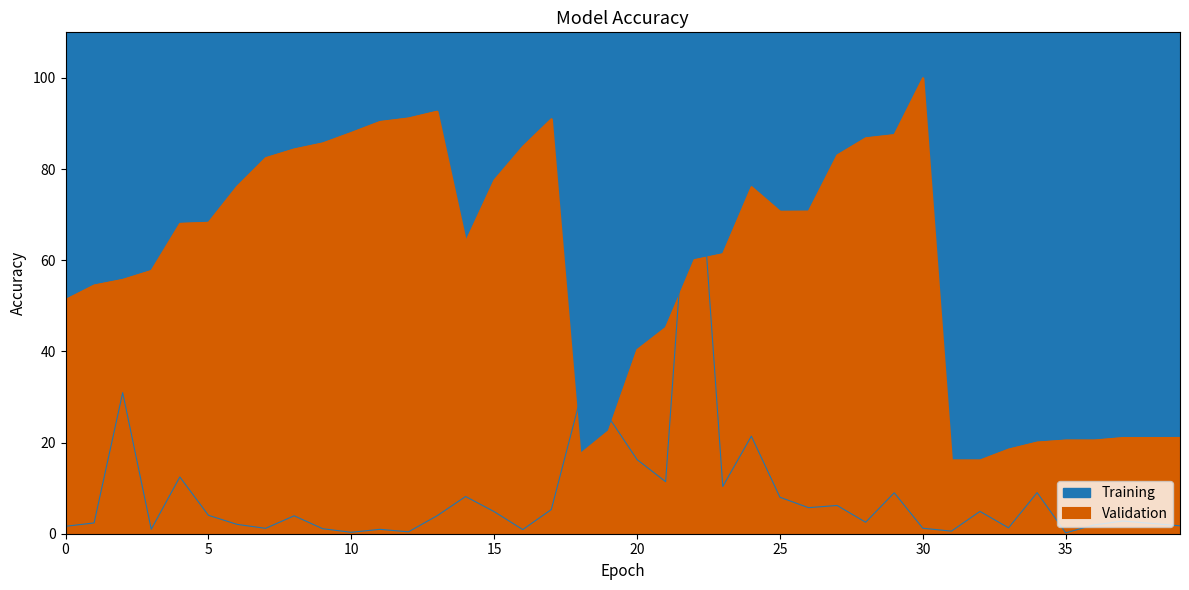

At which label is Training closest to 50?

2022-08-15